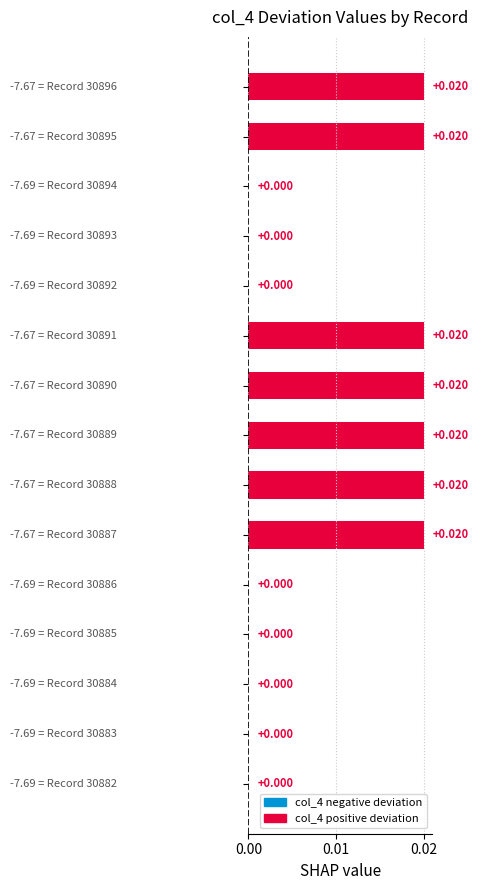

How many values exceed 0?

7